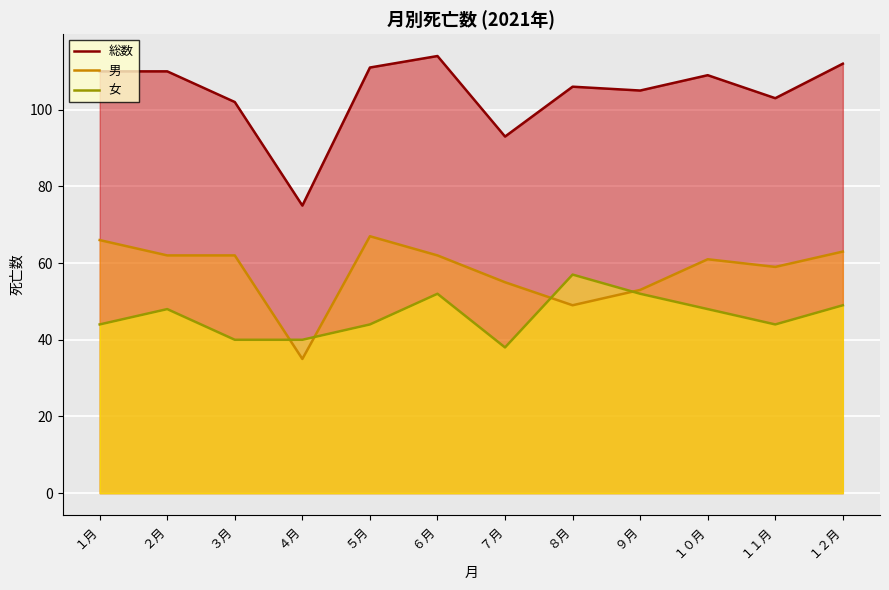

How many distinct data groups are displayed?

3